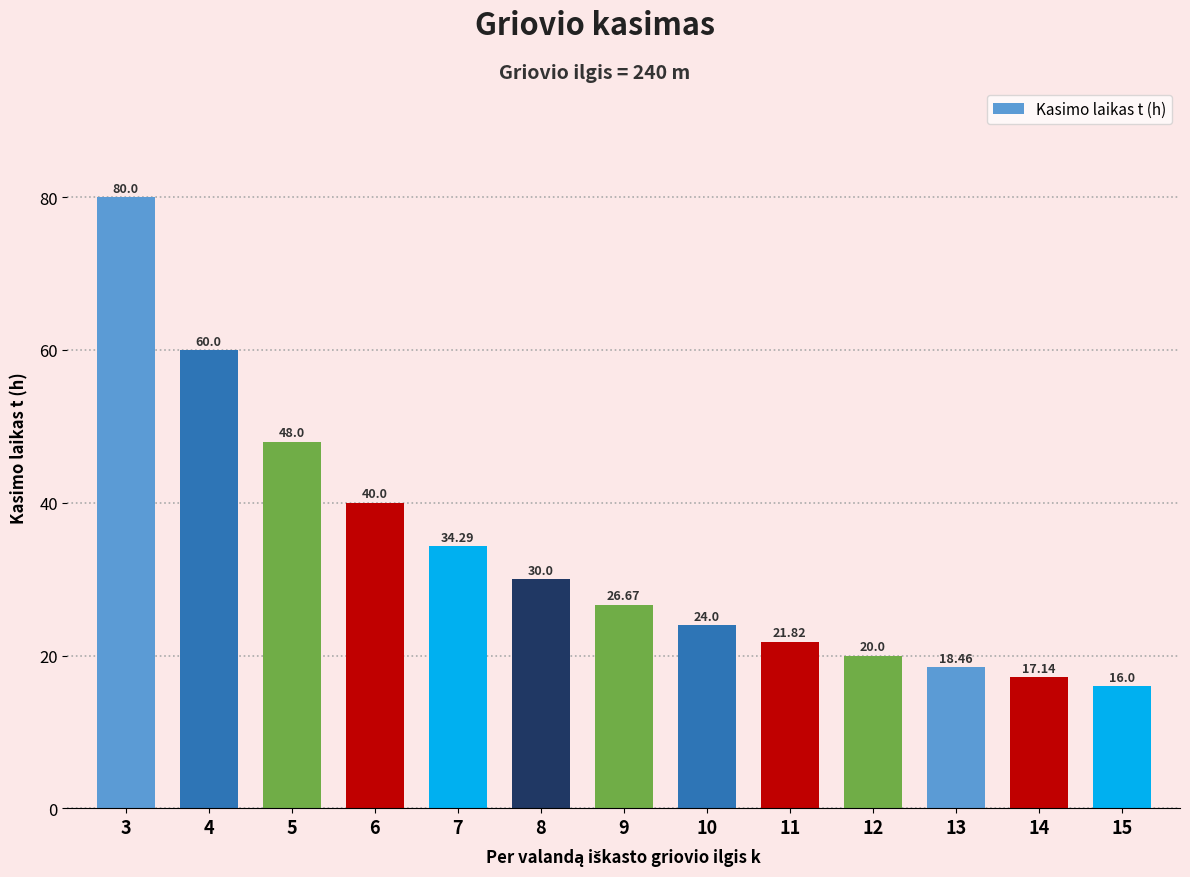

Reading left to right, what are all the values shown in this chart?

80.0	60.0	48.0	40.0	34.3	30.0	26.7	24.0	21.8	20.0	18.5	17.1	16.0